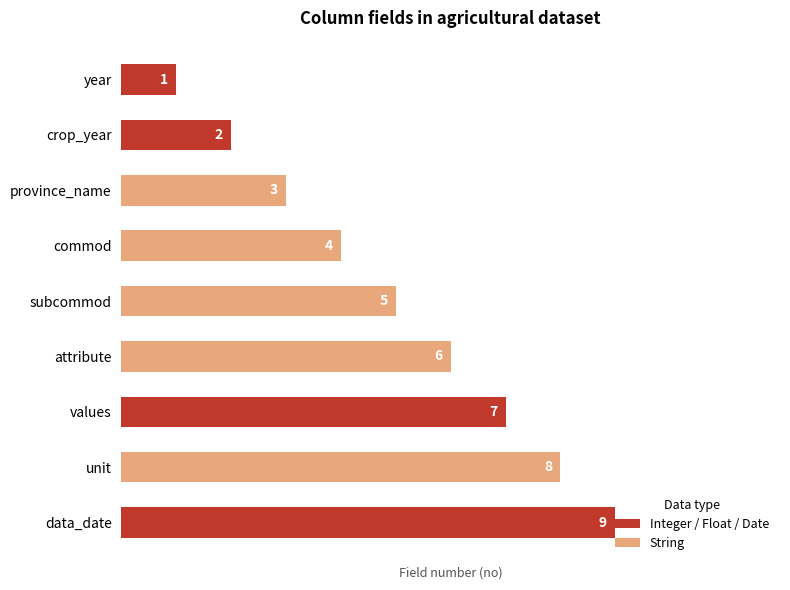

What is the maximum value shown in the chart?

9